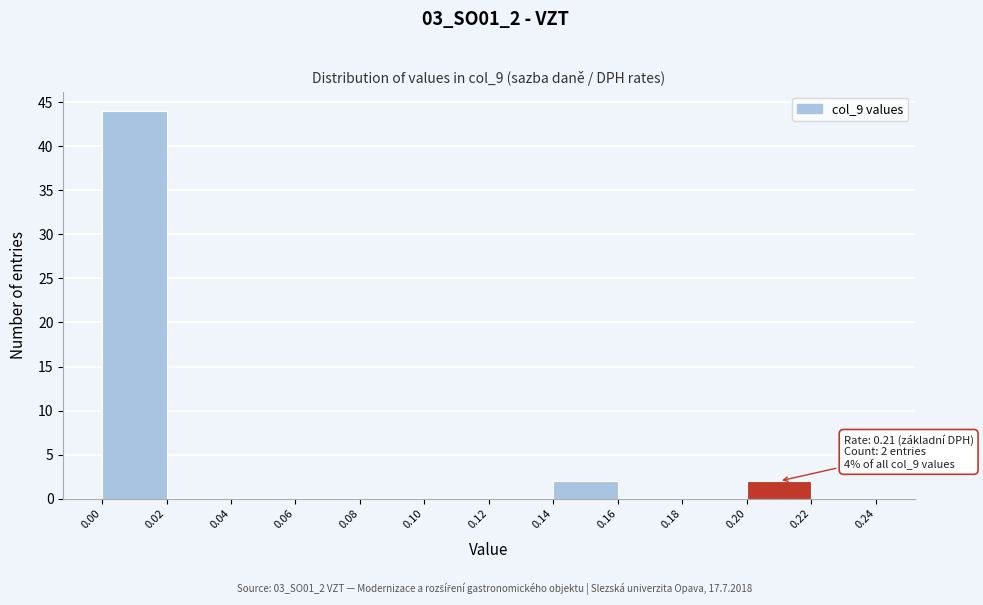

Over which range of the x-axis is the bar tallest?

0.00 to 0.02